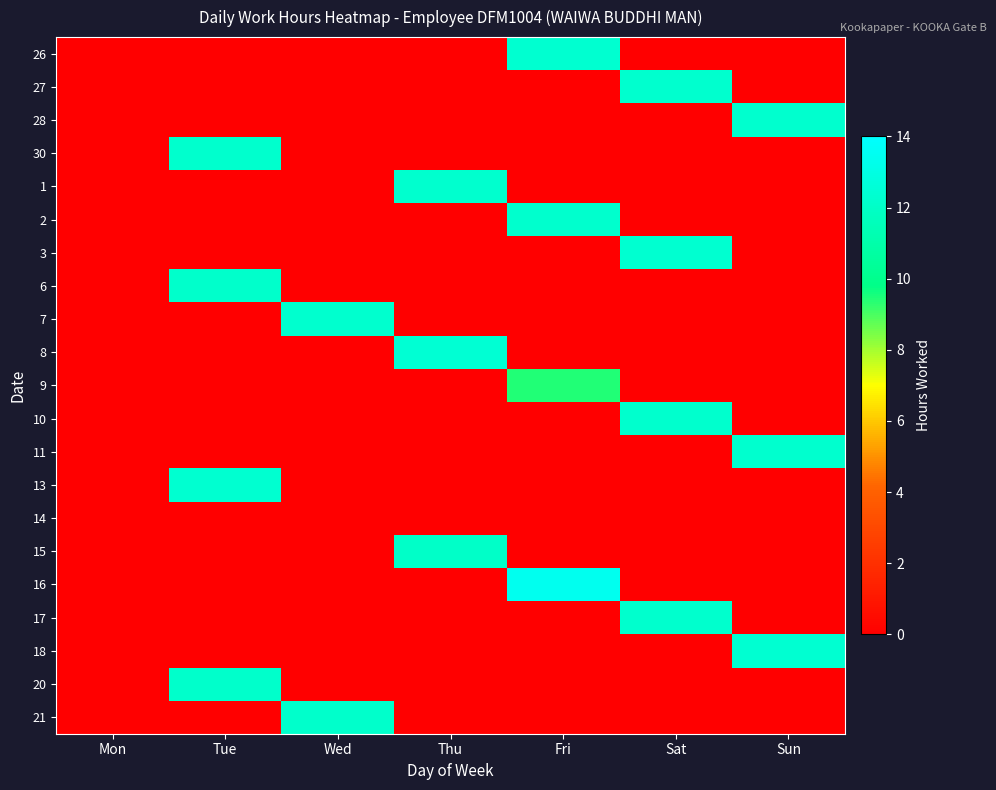

What is the total value across all series at Sat?

49.0